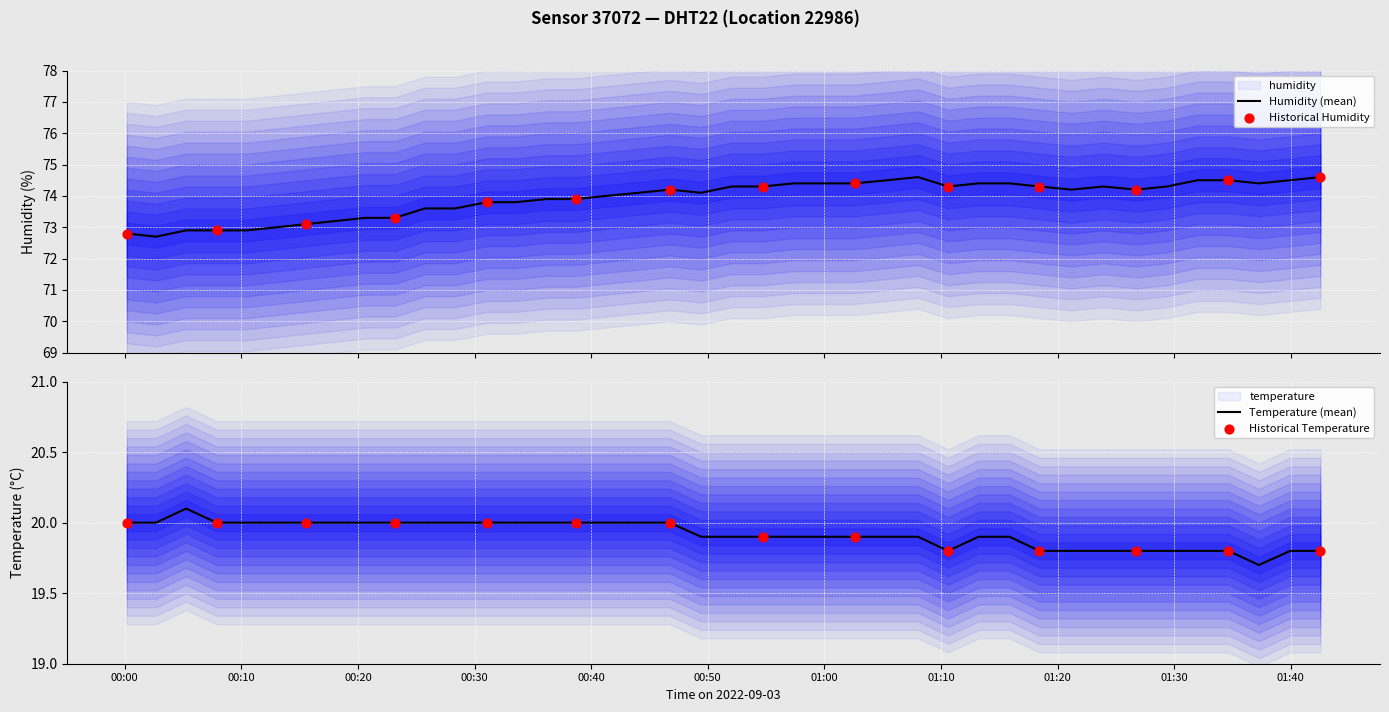

Which series reaches the maximum Y coordinate?

humidity